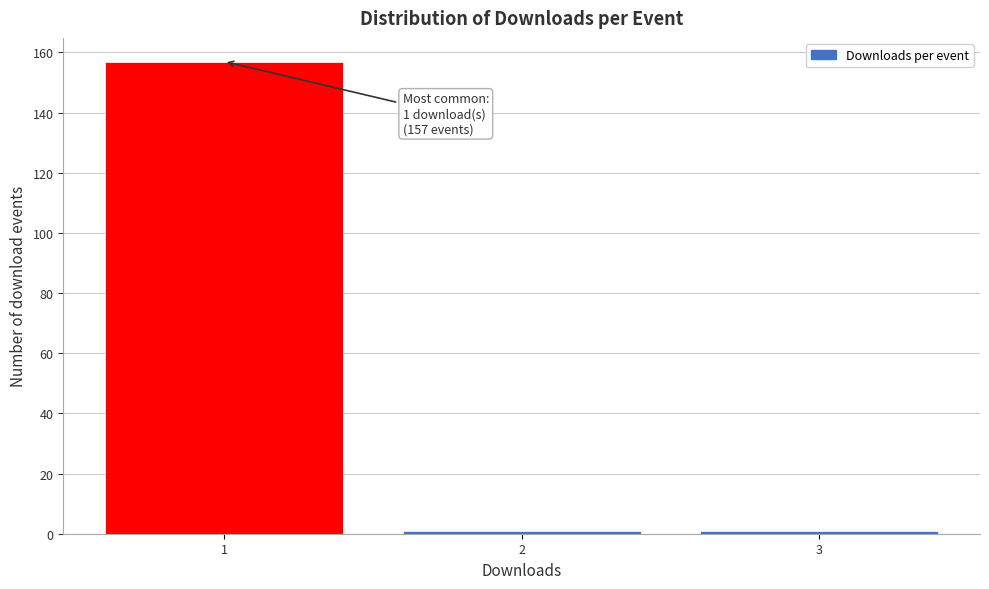

Over which range of the x-axis is the bar tallest?

0.5 to 1.5